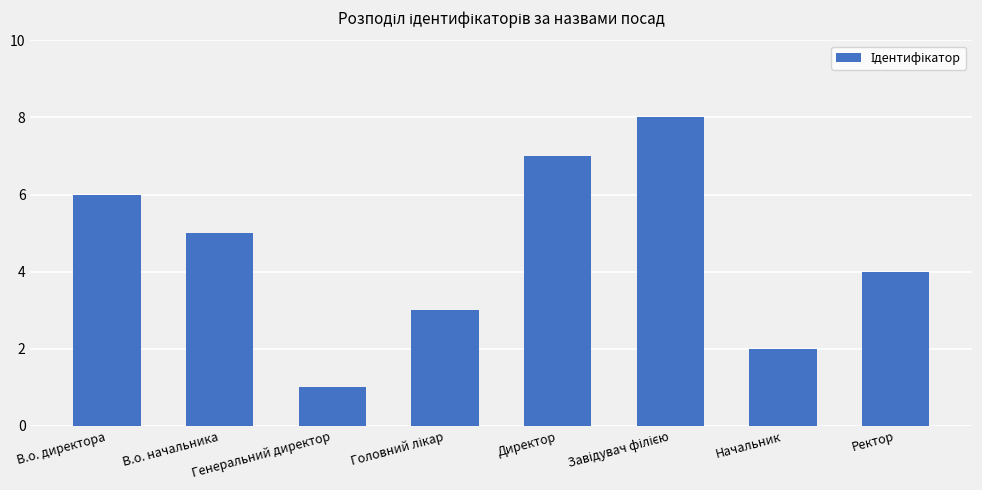

What is the label of the 8th bar from the left?

Ректор